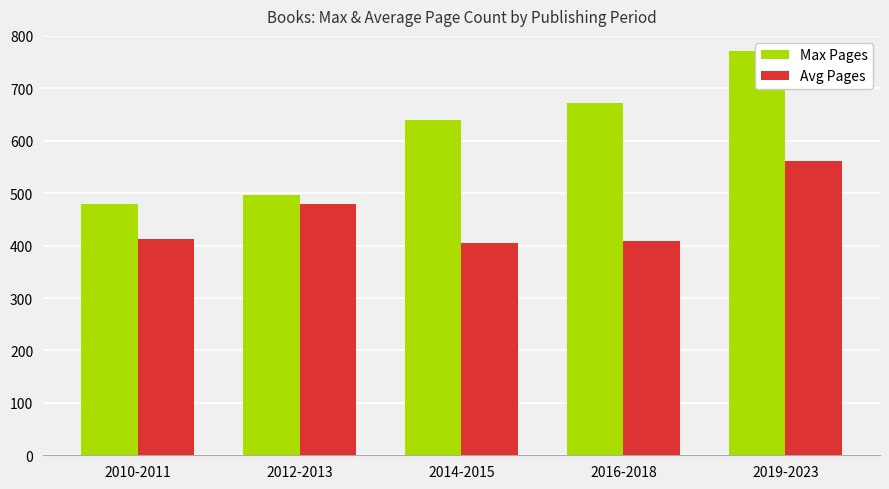

Is the value of Avg Pages at 2012-2013 greater than the value of Max Pages at 2019-2023?

No